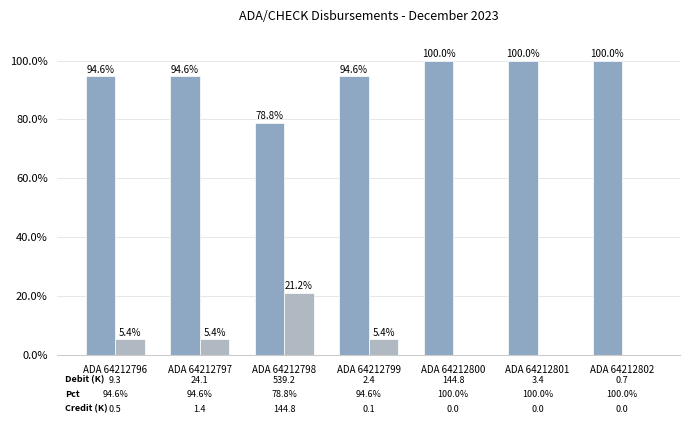

How many series are shown in this chart?

2